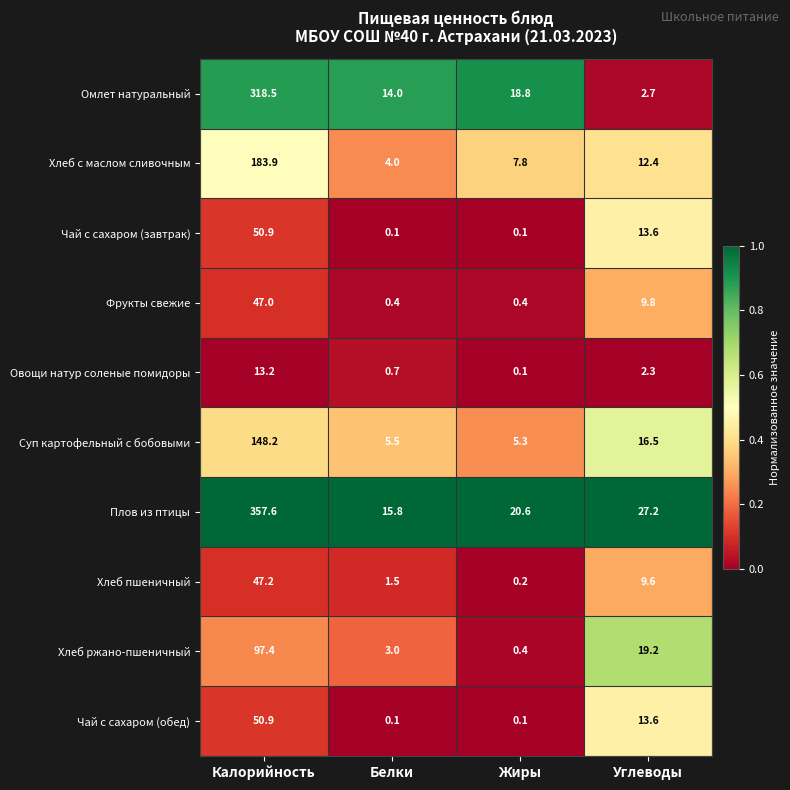

What is the sum of all Чай с сахаром (завтрак) values?

64.7